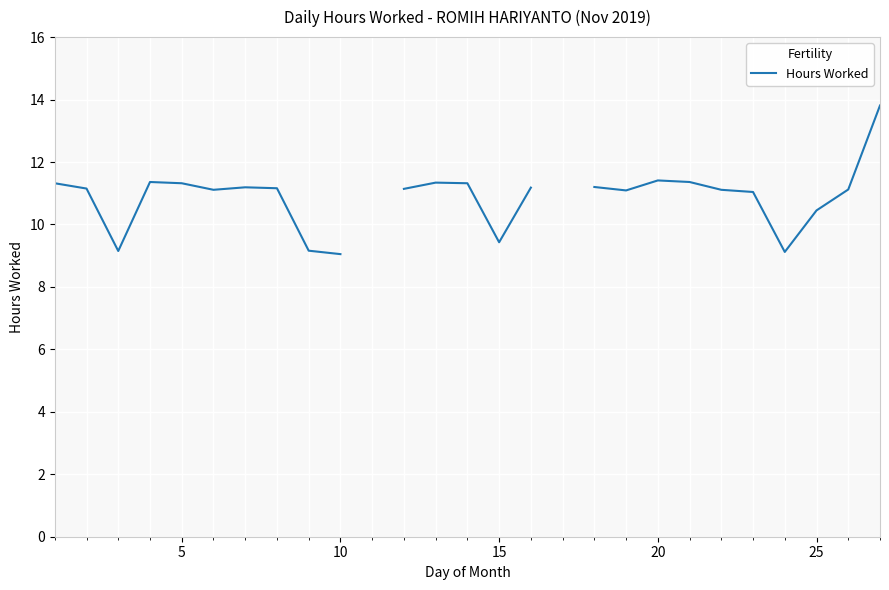

What is the smallest value displayed?

9.1